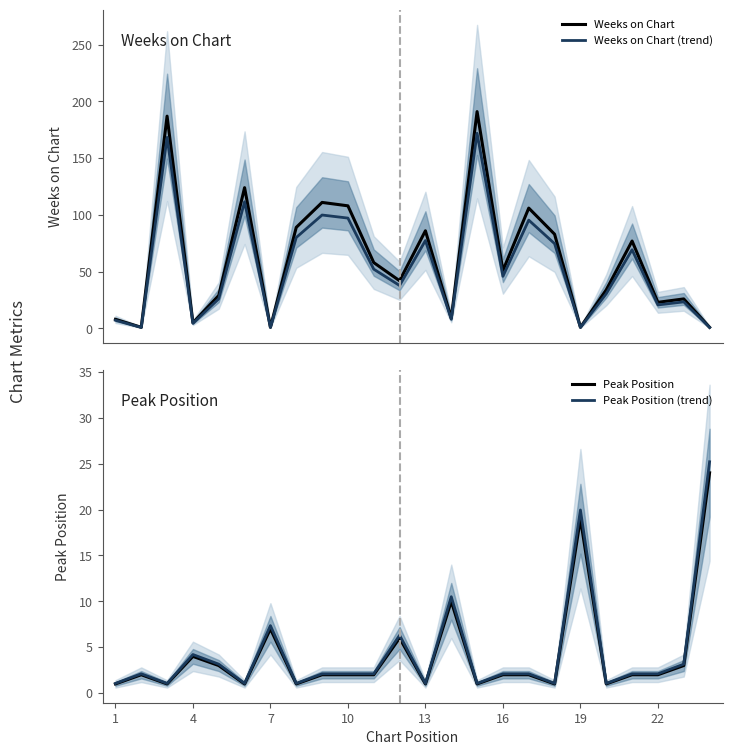

True or false: Peak Position has more than 2 interior local peaks.

True